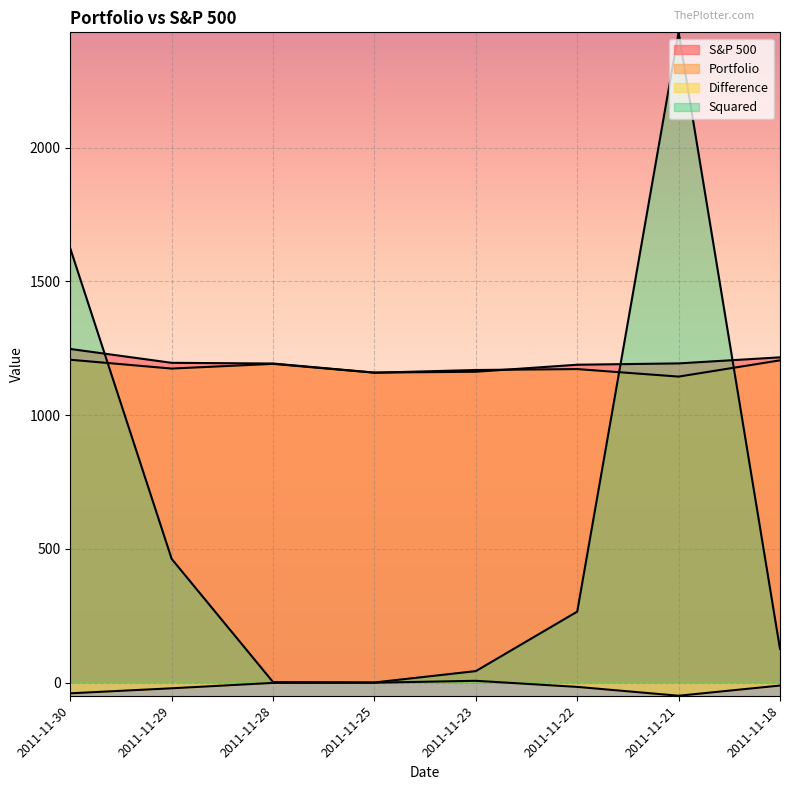

How many interior local peaks does the Difference series have?

1